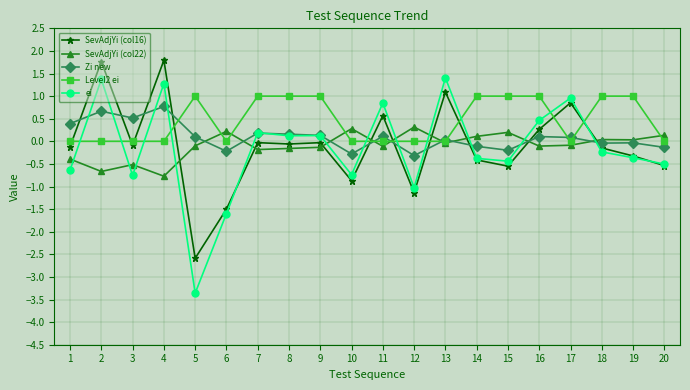

How many positive values does the ei series have?

9